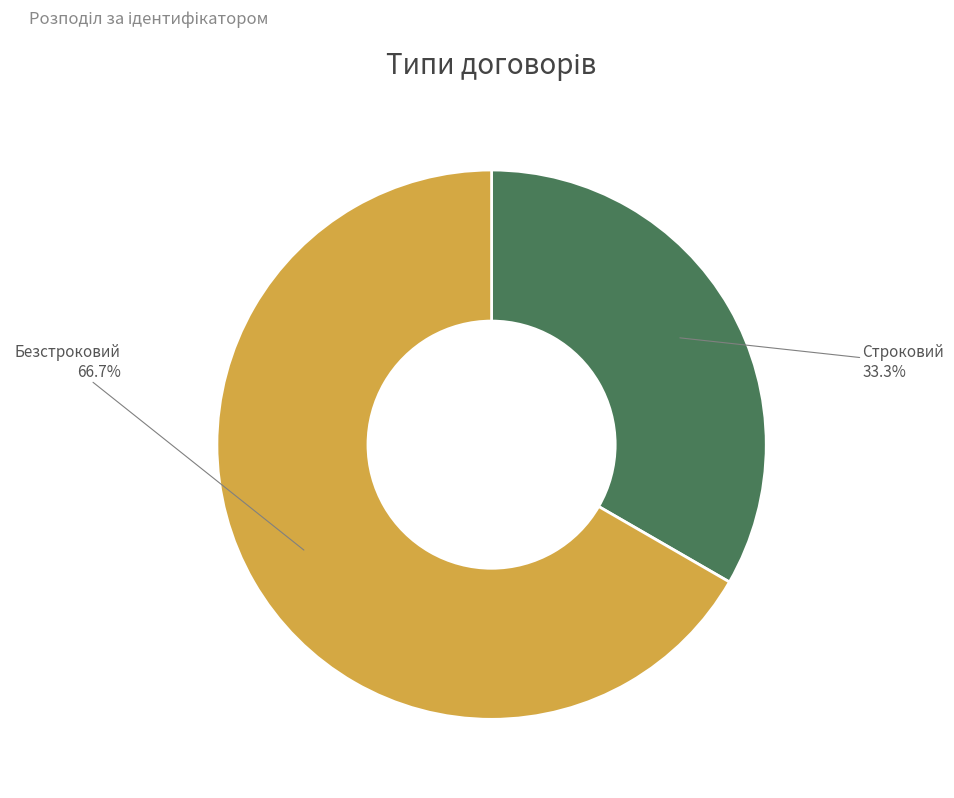

Approximately how many times larger is the value at Строковий compared to Безстроковий?

0.5